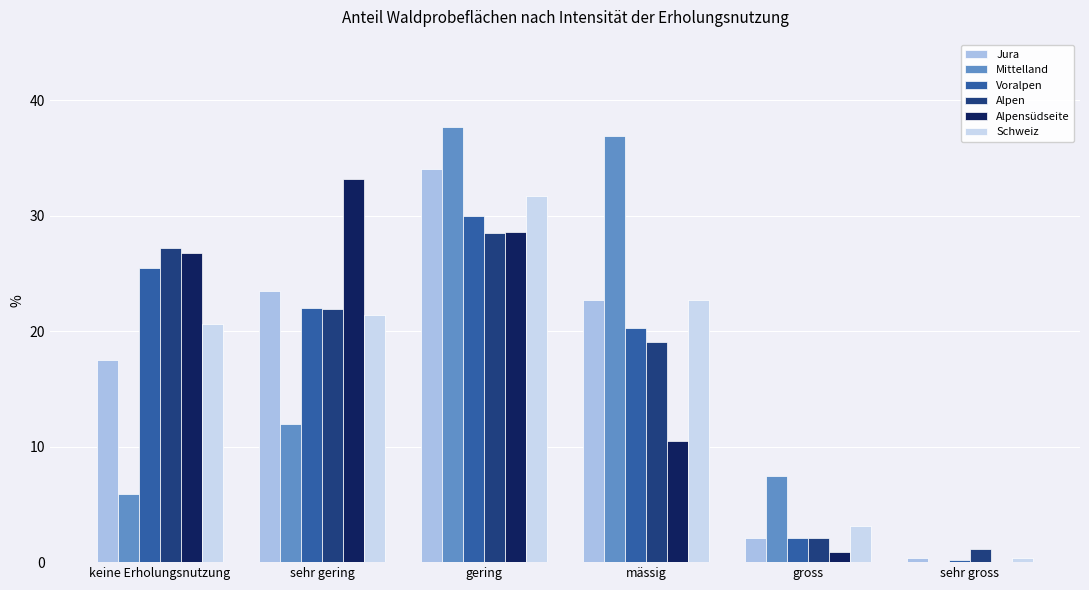

The Jura series shows 23.1 at keine Erholungsnutzung. True or false?

False